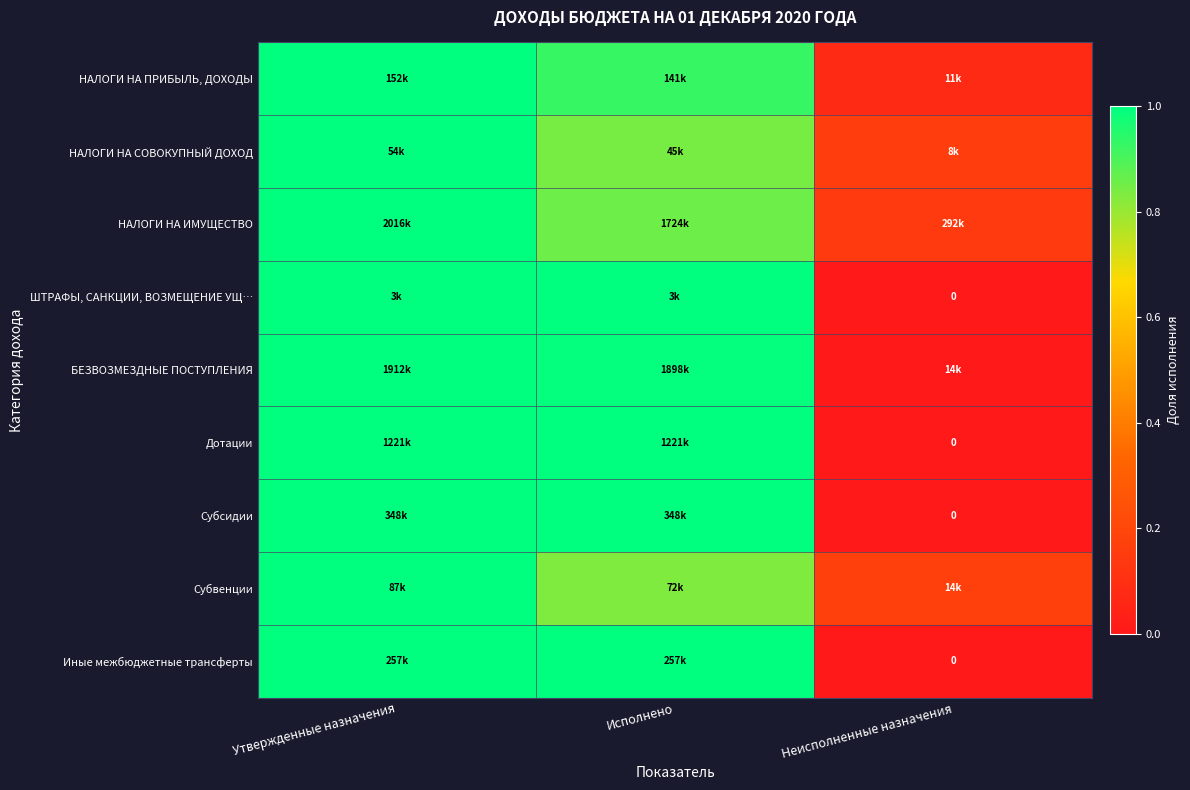

Which category has the lowest value across all series?

Неисполненные назначения